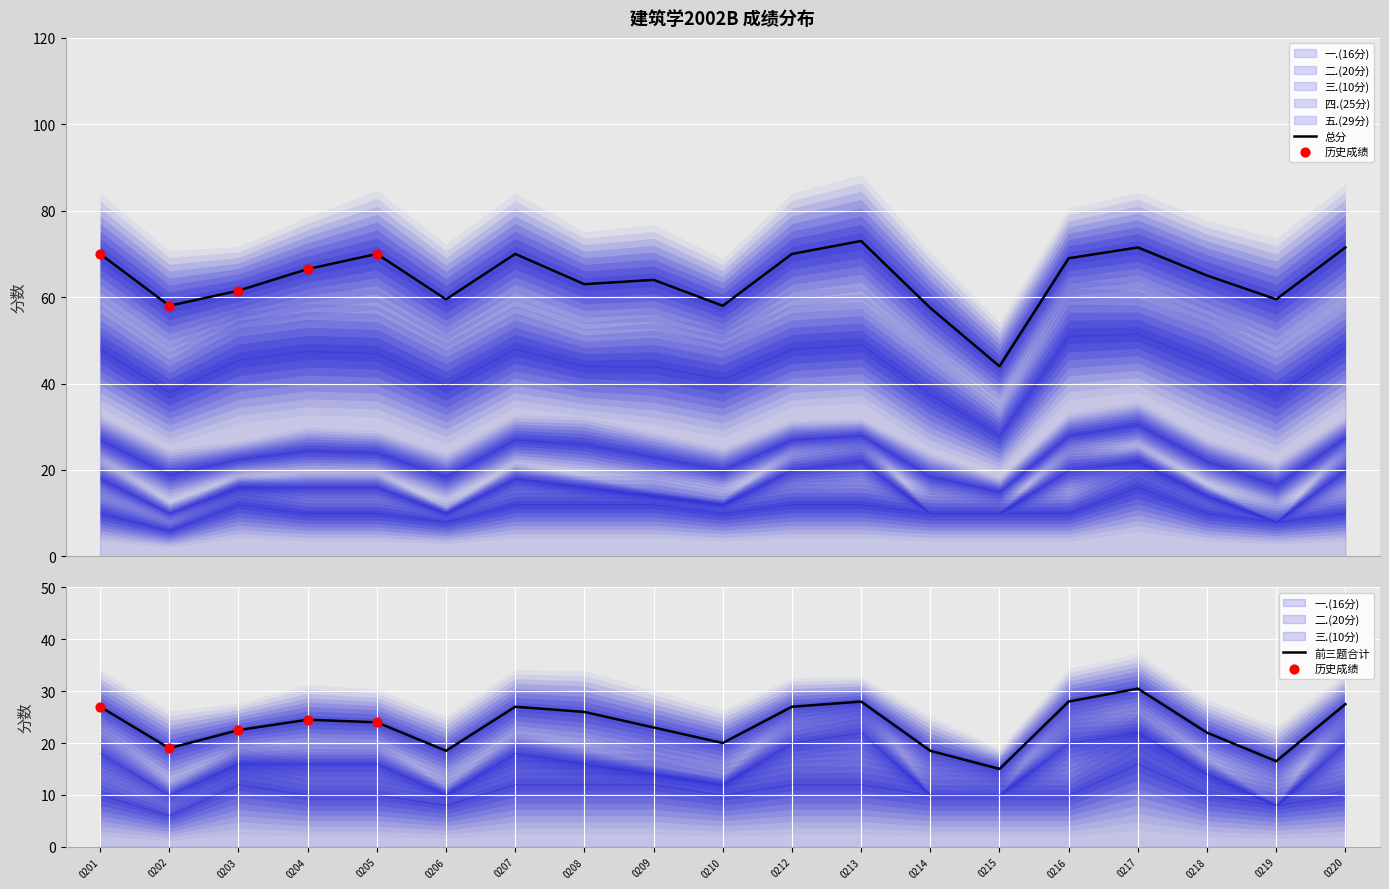

Which series reaches the maximum Y coordinate?

总分